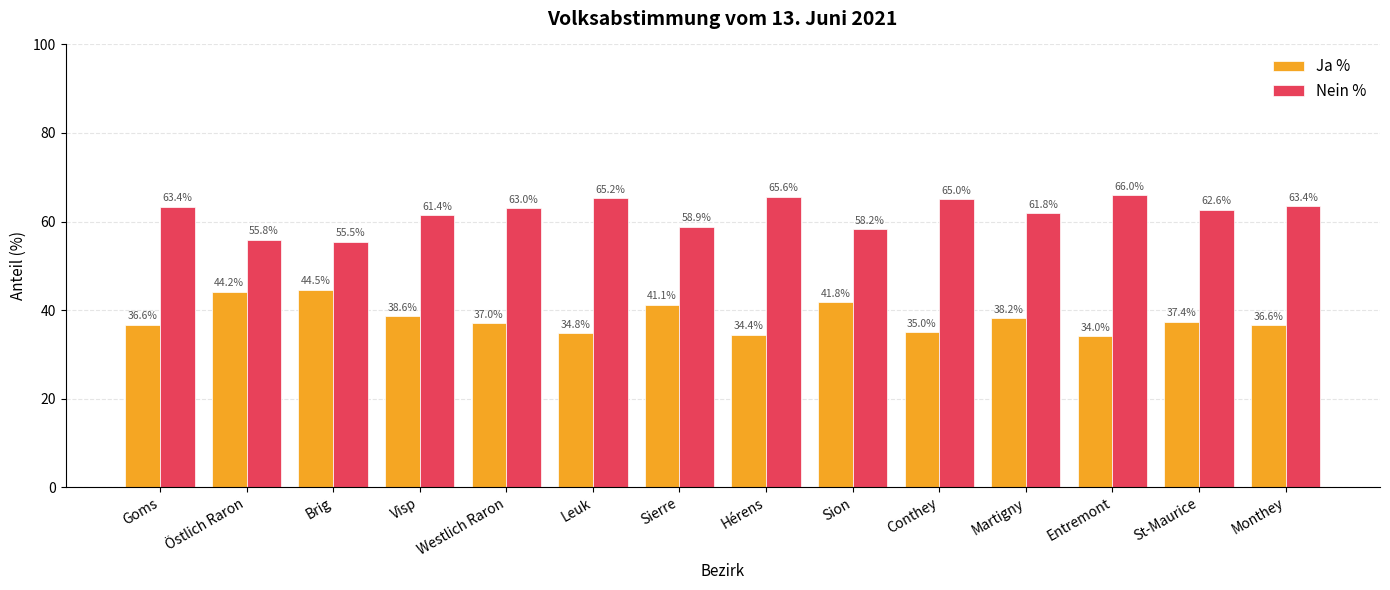

At how many categories does at least one series exceed 34?

14